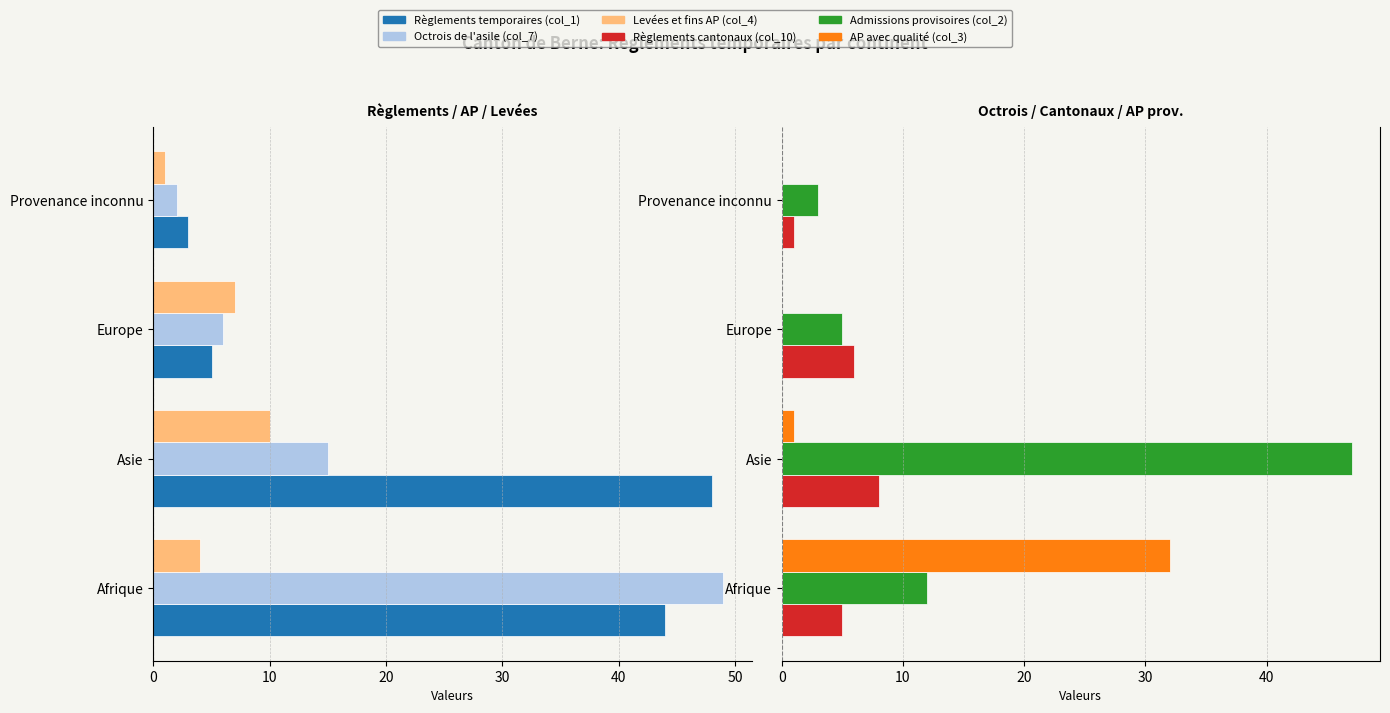

Count the number of data series in this chart.

6